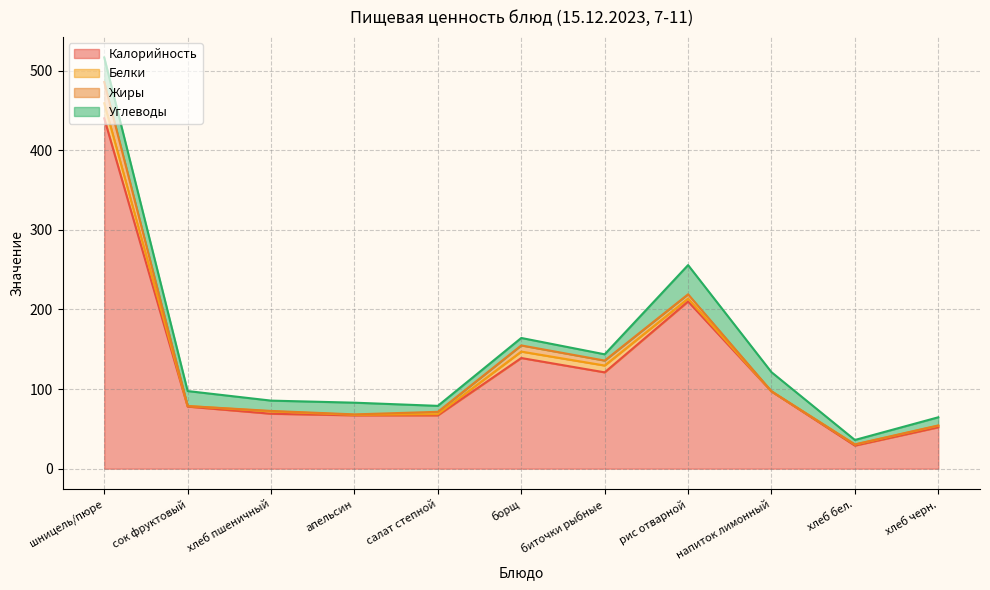

The value of Калорийность at биточки рыбные is 75.3. True or false?

False